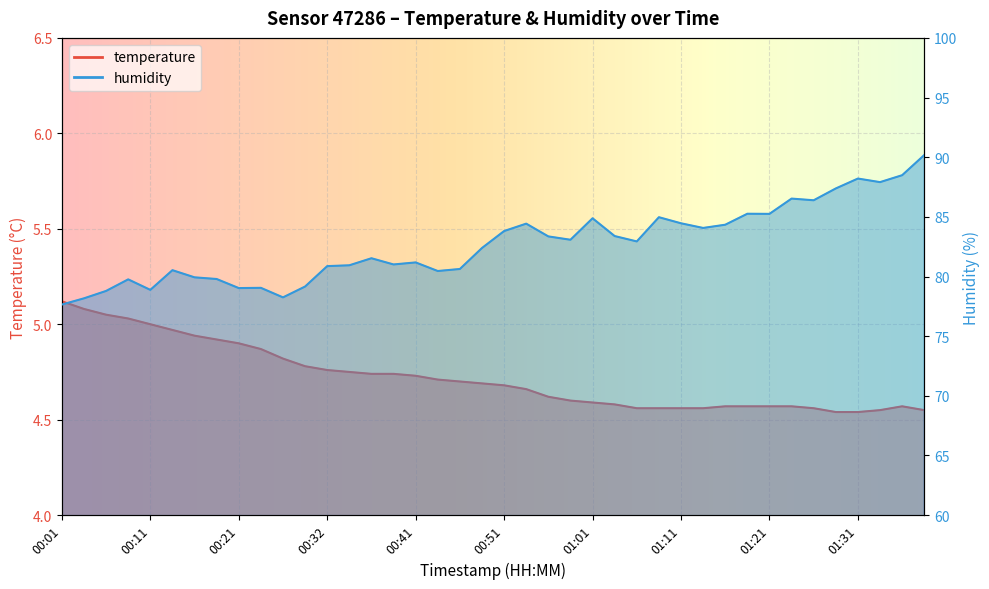

What are all the series names shown in the legend?

temperature, humidity